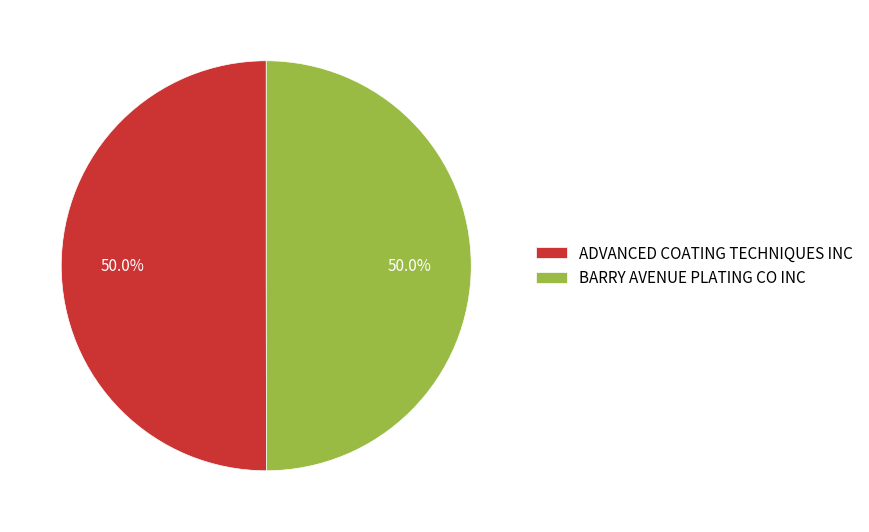

What percentage do ADVANCED COATING TECHNIQUES INC and BARRY AVENUE PLATING CO INC together represent?

100.0%